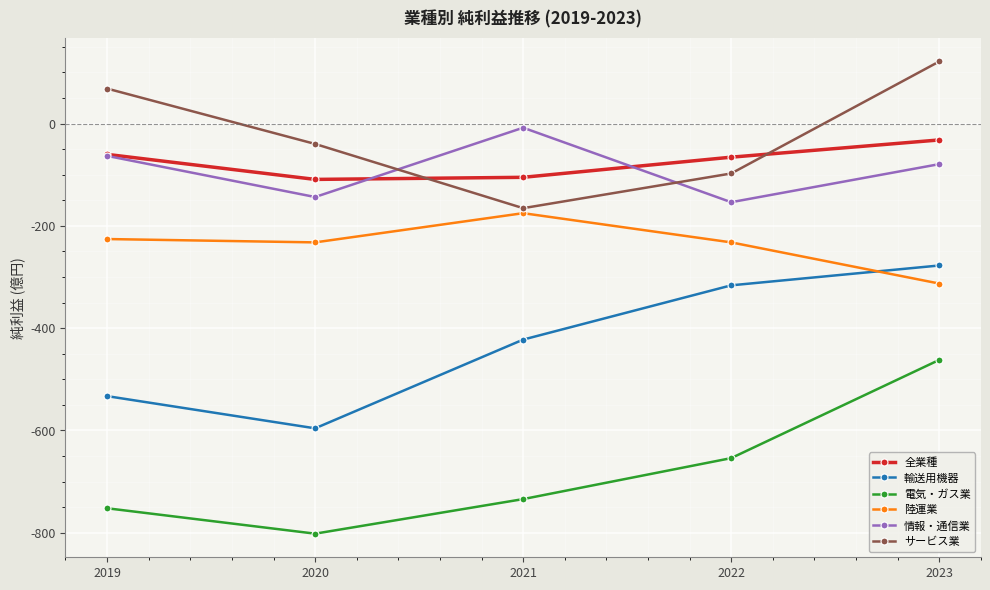

What are all the series names shown in the legend?

全業種, 輸送用機器, 電気・ガス業, 陸運業, 情報・通信業, サービス業